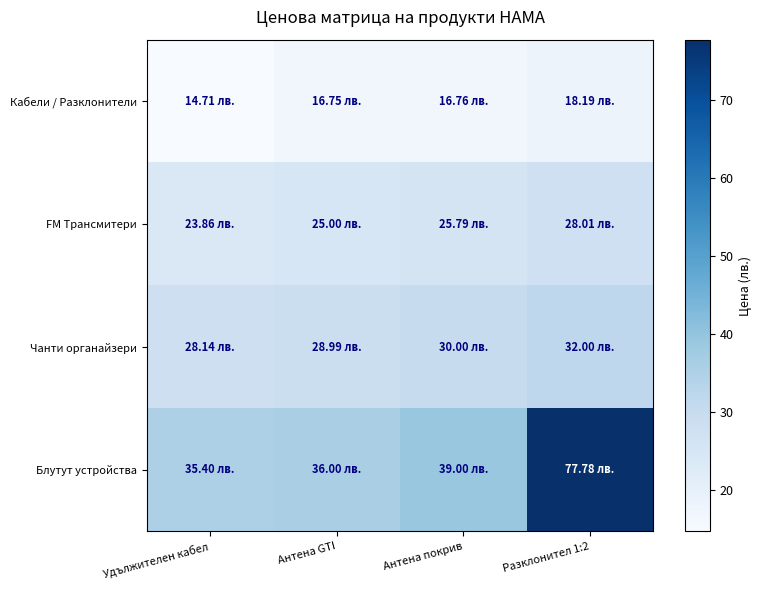

Which series has the widest spread of values?

Блутут устройства